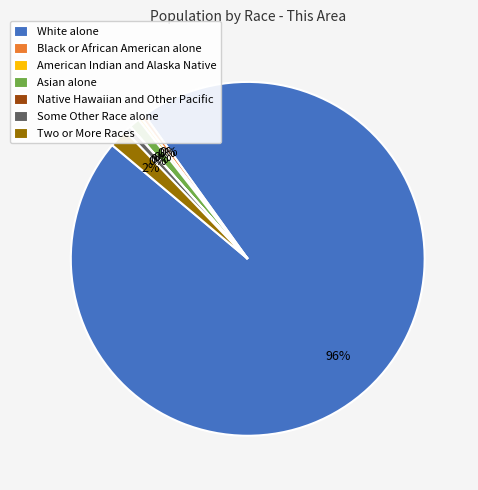

Between Native Hawaiian and Other Pacific and Asian alone, which is larger?

Asian alone